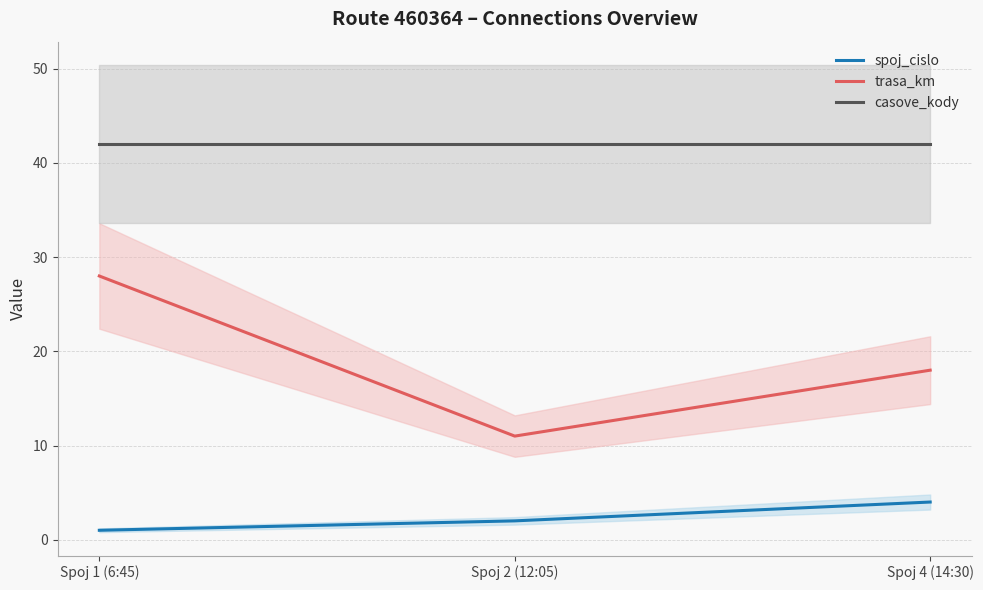

Reading right to left, list all the values displayed in this chart.

spoj_cislo: 4	2	1
trasa_km: 18	11	28
casove_kody: 42	42	42